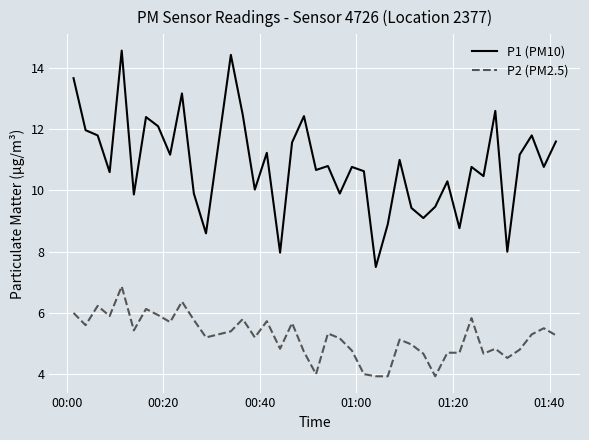

Which series has the largest range (max minus min)?

P1 (PM10)